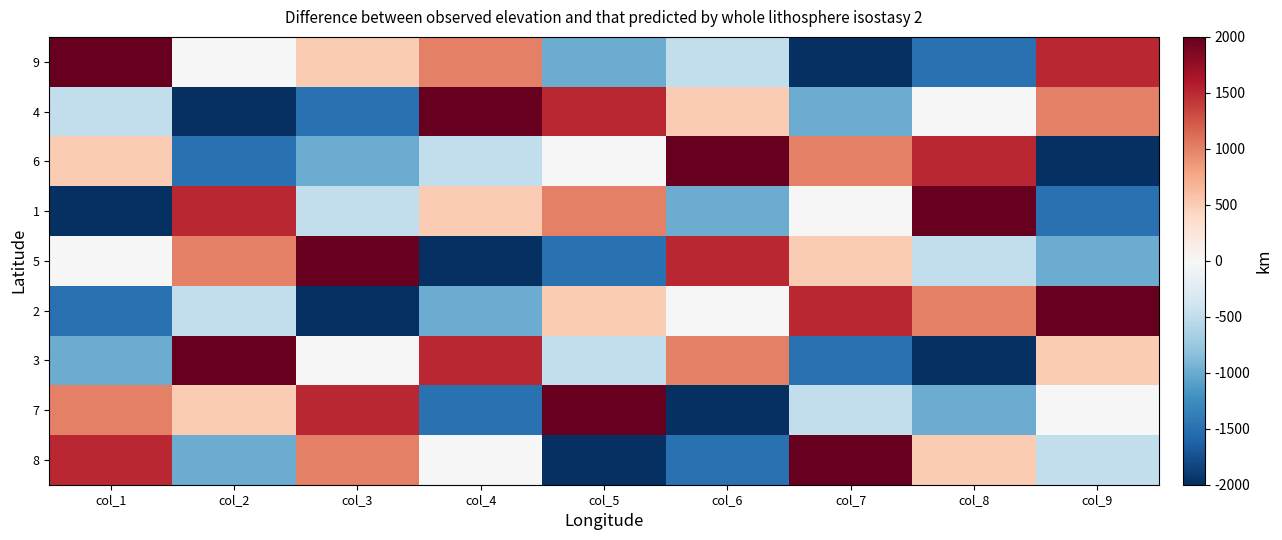

At which category is the sum across all series the highest?

col_1